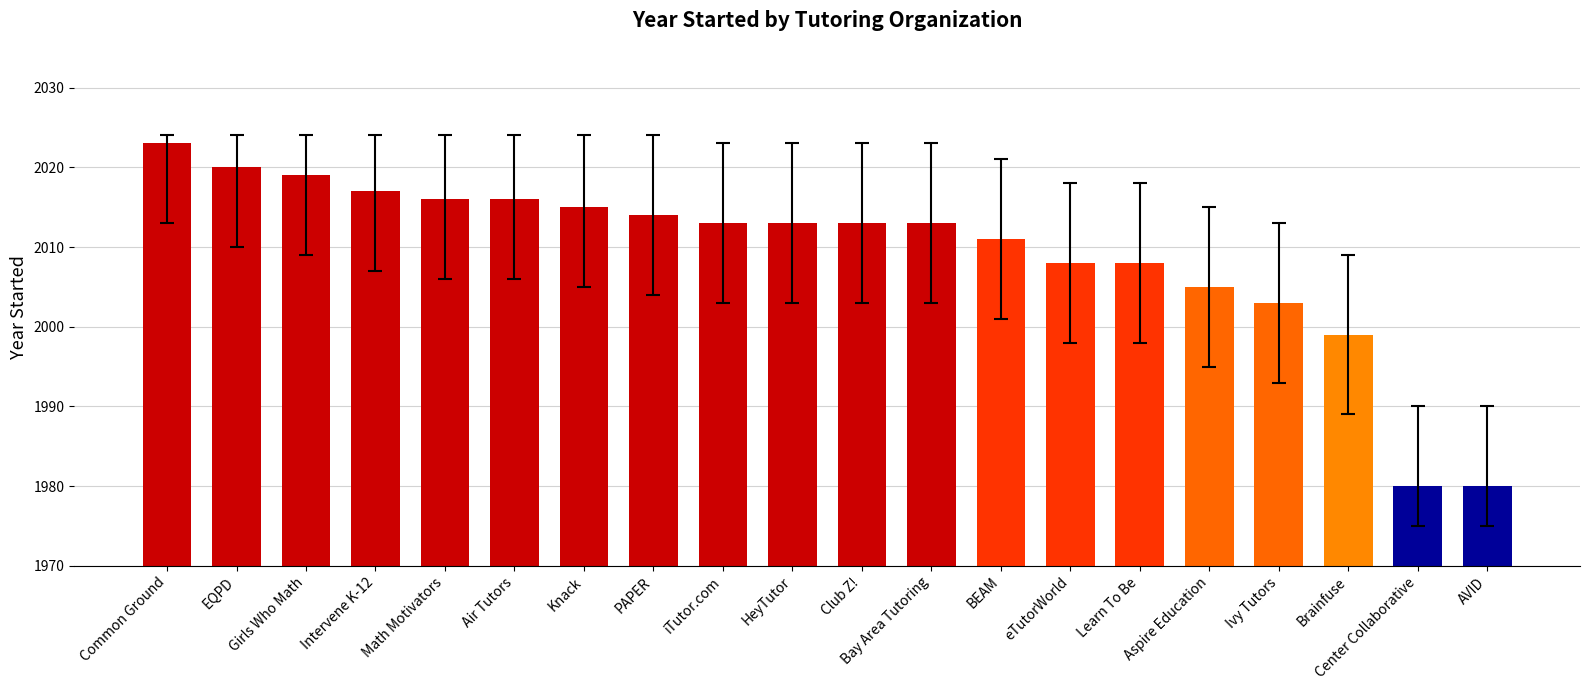

Which has a higher value, BEAM or PAPER?

PAPER